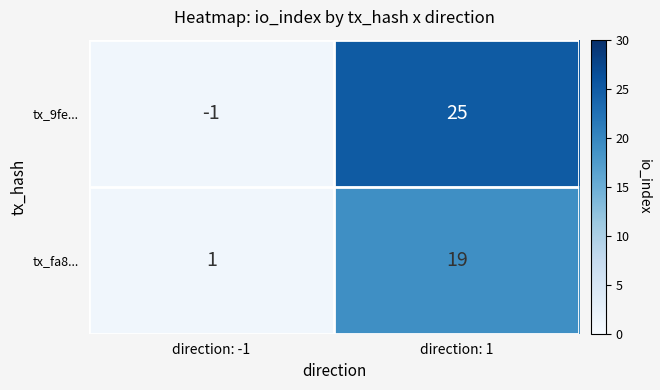

What is the difference between the maximum and minimum values in the tx_9fe... series?

26